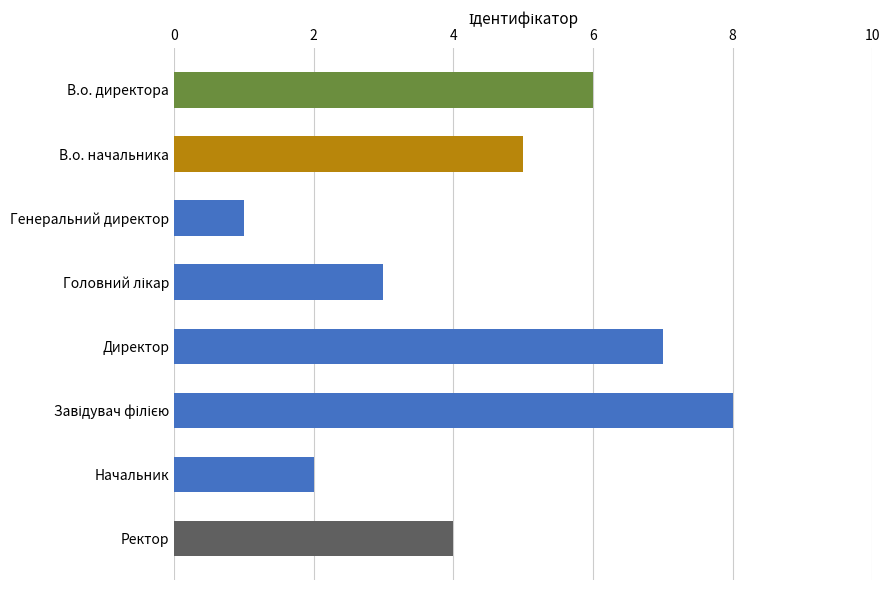

What is the minimum value shown in the chart?

1